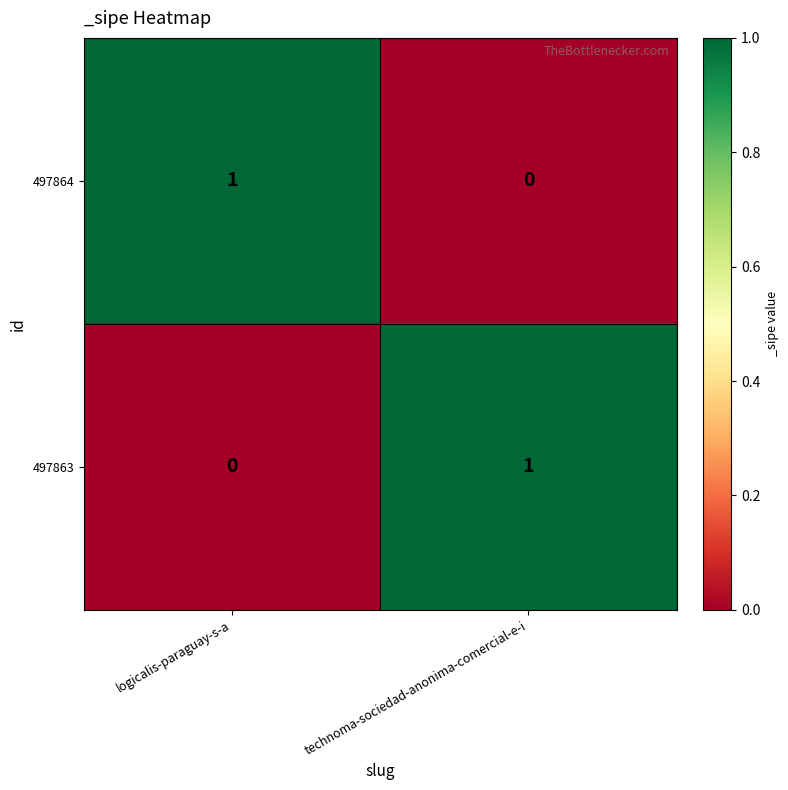

The value of 497863 at technoma-sociedad-anonima-comercial-e-i is 1. True or false?

True